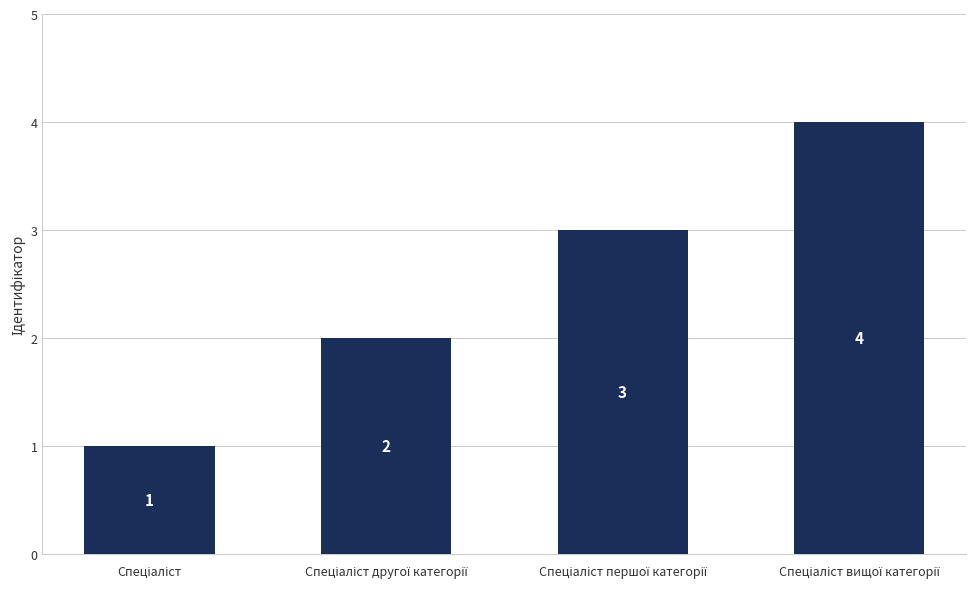

What is the greatest value displayed?

4